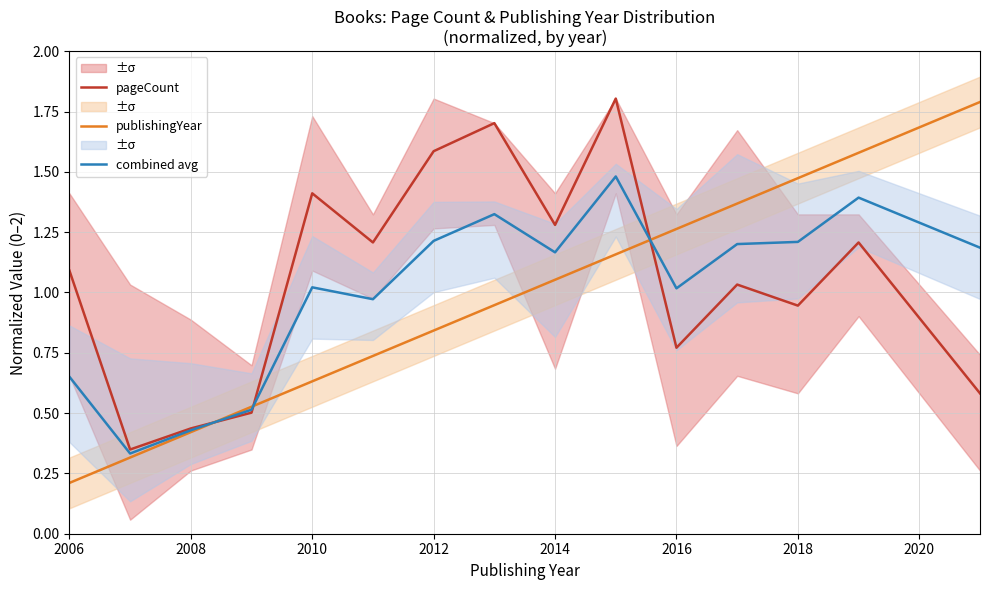

Is it true that publishingYear equals 0.6 at 13?

False